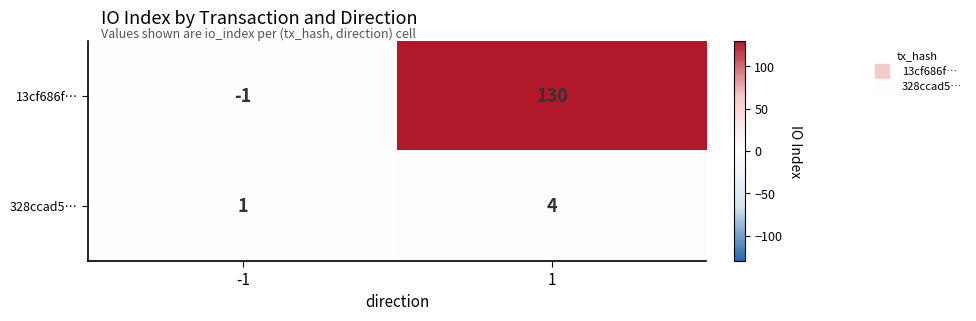

Rank the series by their maximum value, from lowest to highest.

328ccad5…, 13cf686f…